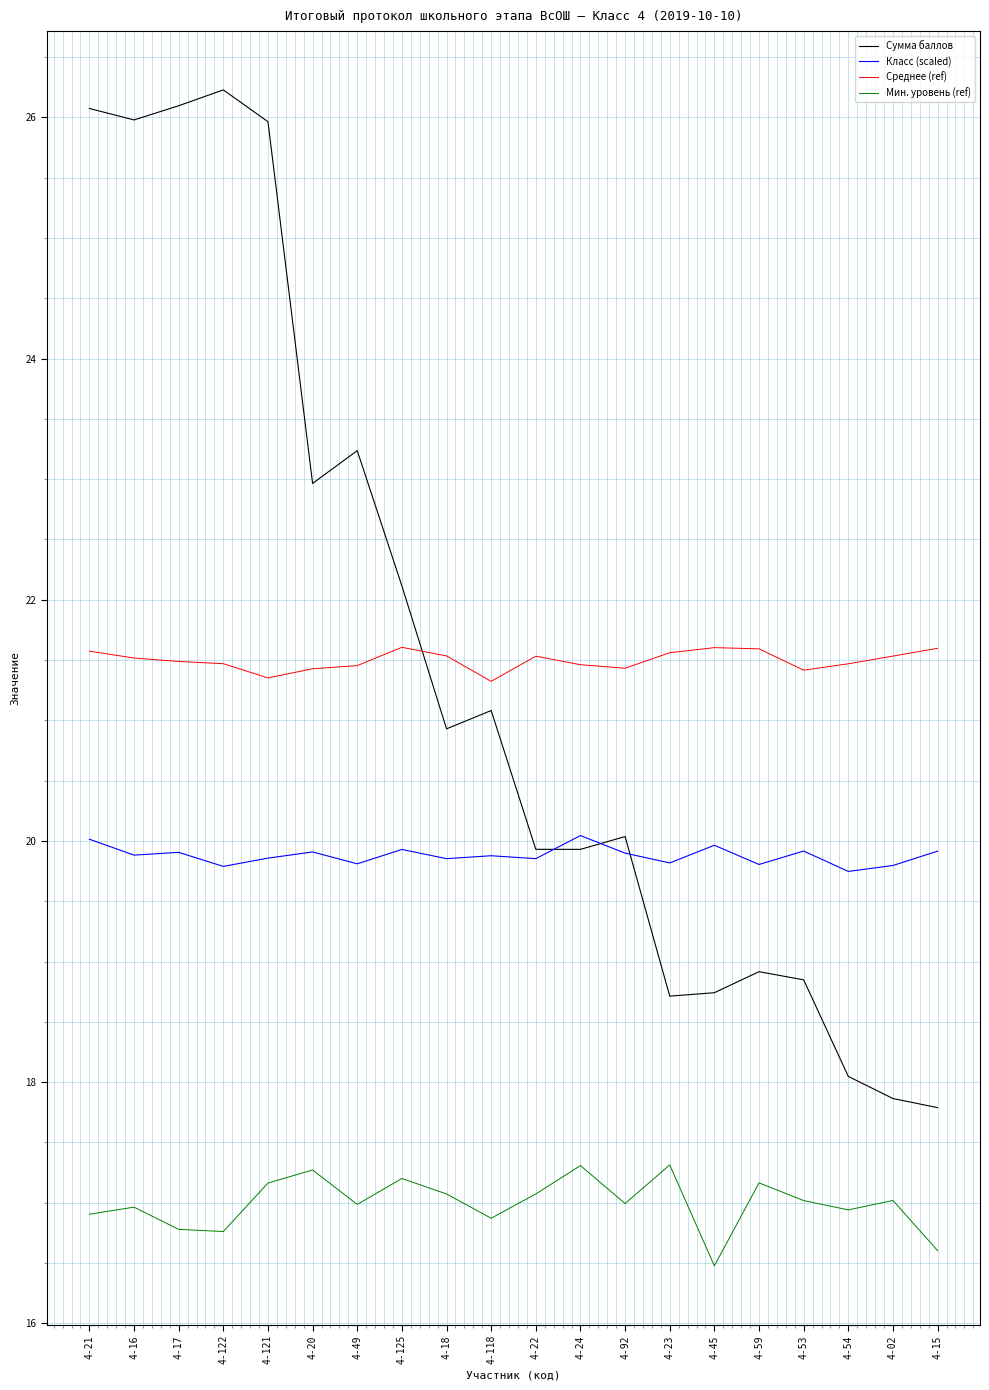

At which label is Сумма баллов closest to 22?

4-125